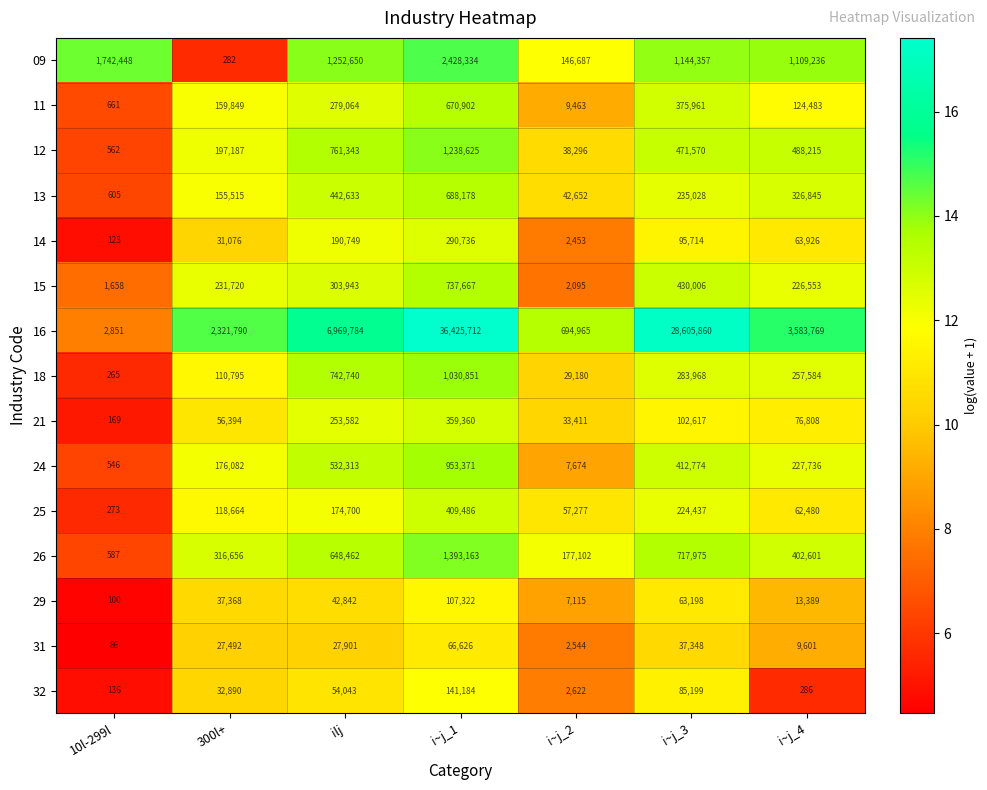

How many categories are shown in the chart?

7